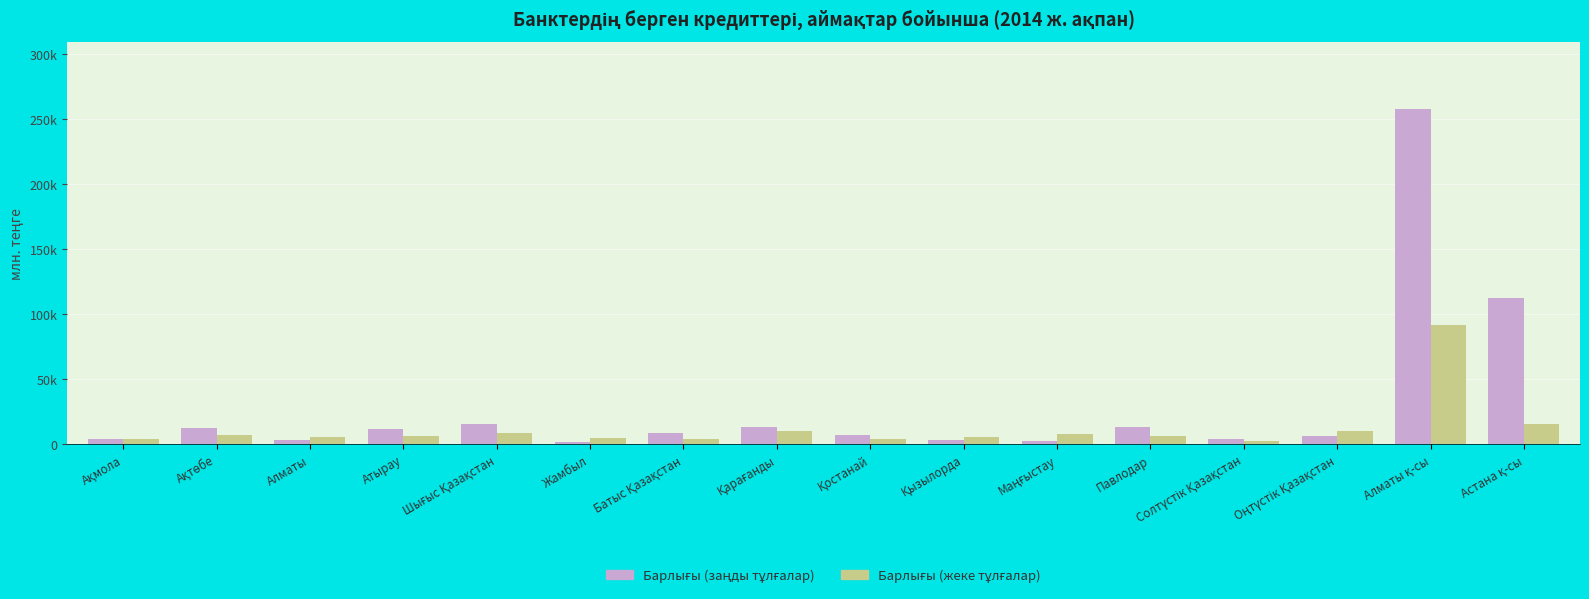

What is the label of the 3rd bar from the right?

Оңтүстік Қазақстан